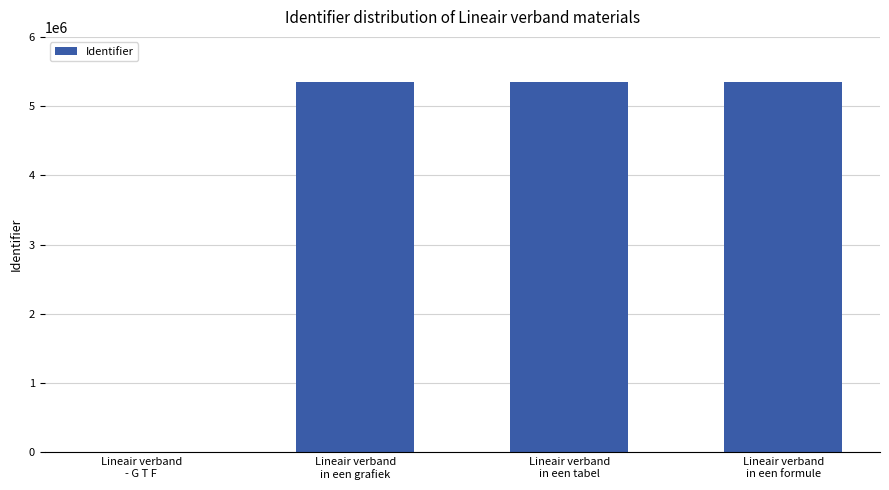

What is the maximum value shown in the chart?

5342599